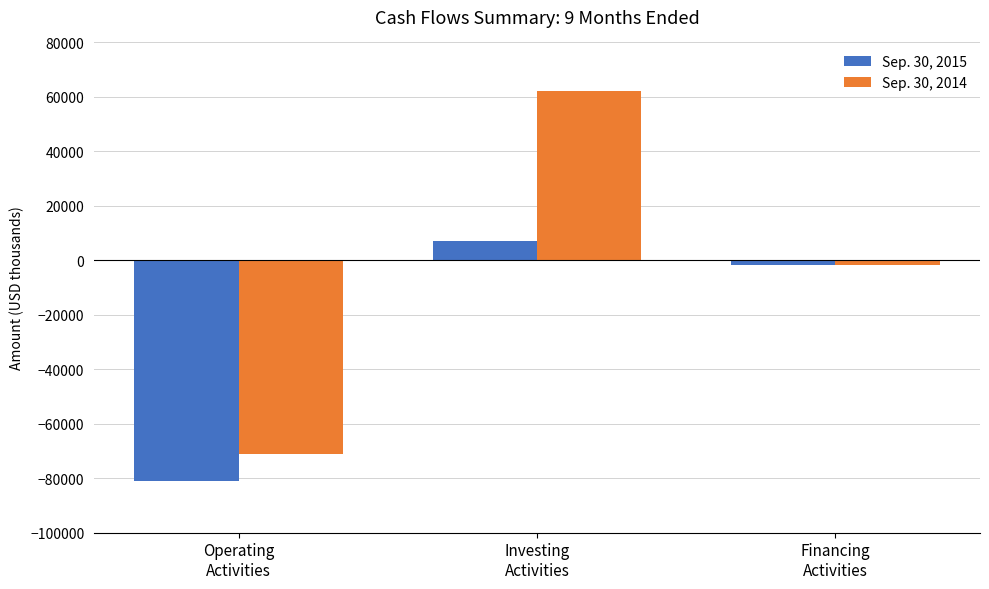

Is the value of Sep. 30, 2015 at Investing
Activities greater than the value of Sep. 30, 2014 at Financing
Activities?

Yes